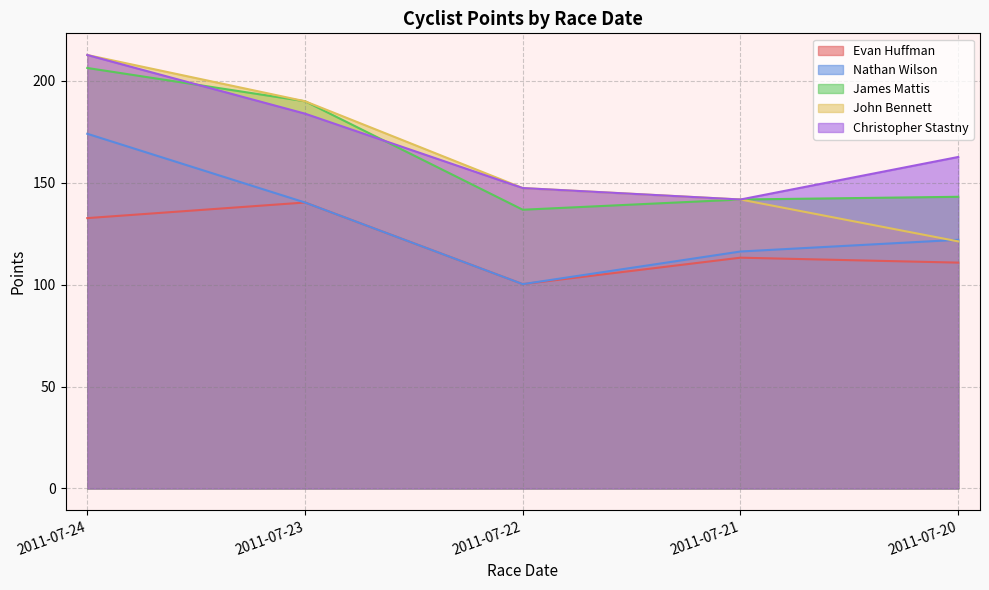

At which category is the sum across all series the highest?

2011-07-24